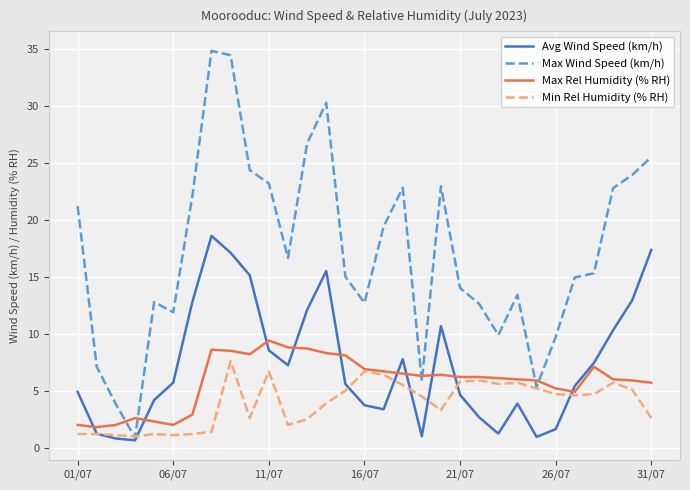

Which series has the largest total across all categories?

Max Wind Speed (km/h)